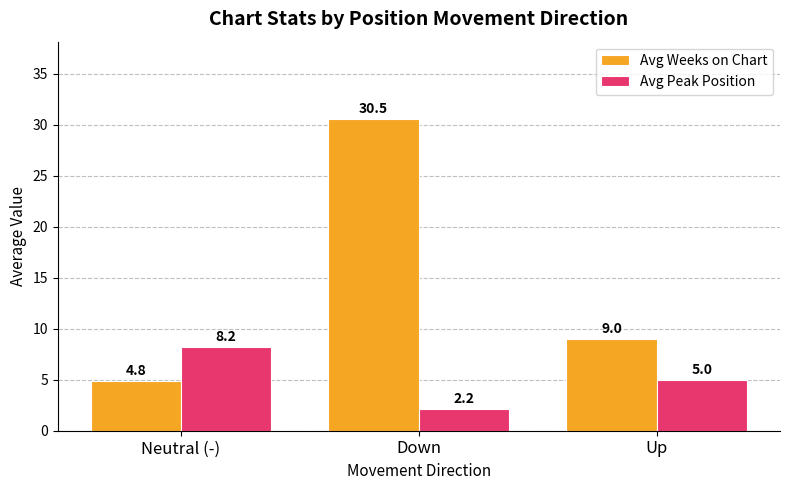

Which series has the largest range (max minus min)?

Avg Weeks on Chart